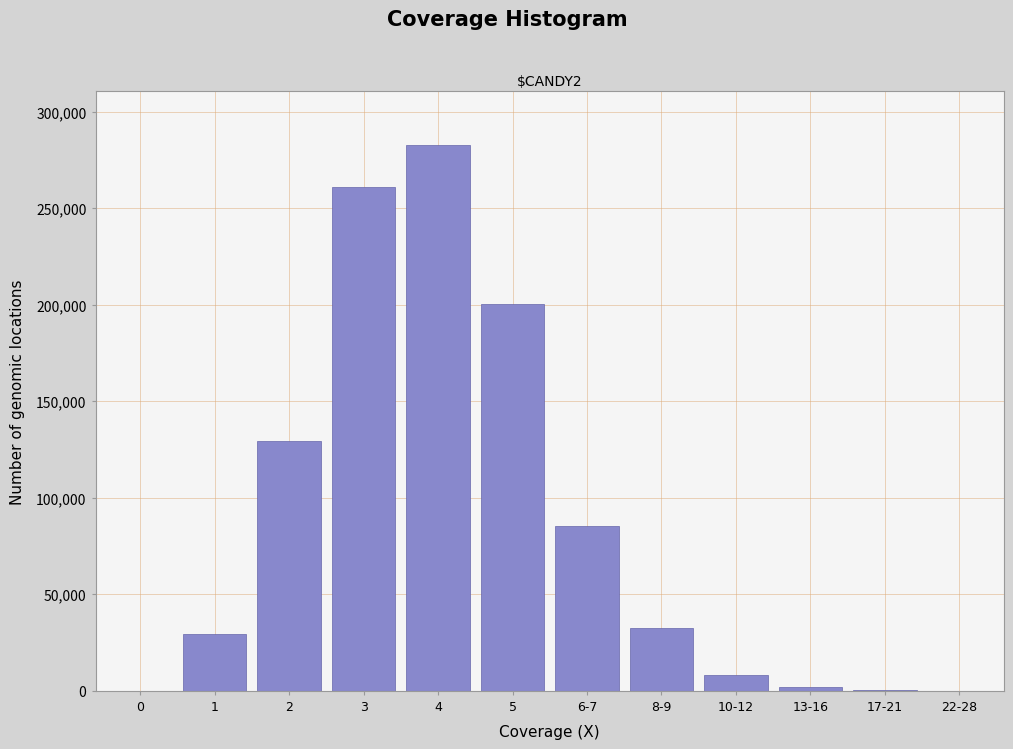

Which has a higher value, 6-7 or 8-9?

6-7